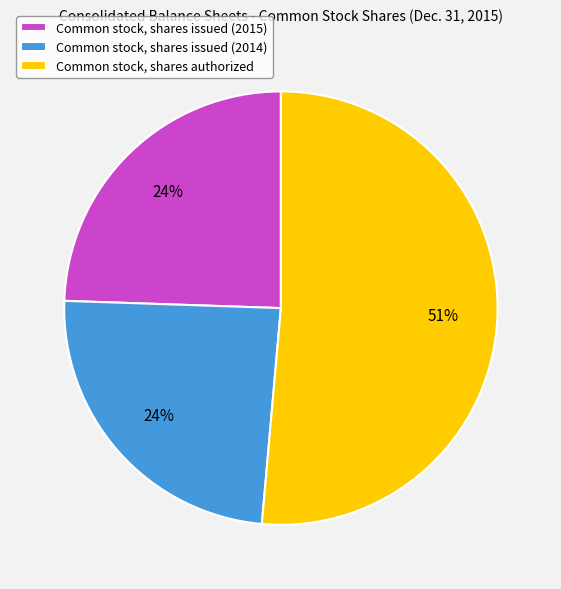

Is it true that Common stock, shares authorized is 41% of the pie?

False